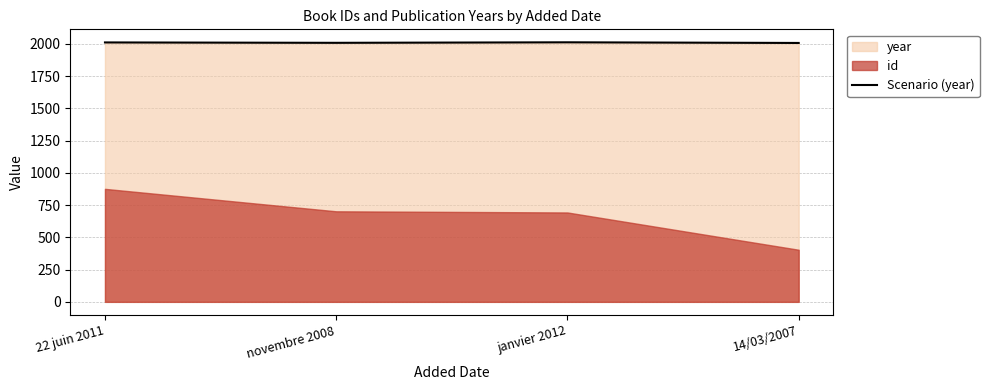

Approximately how many times larger is the value at novembre 2008 compared to 22 juin 2011?

1.0